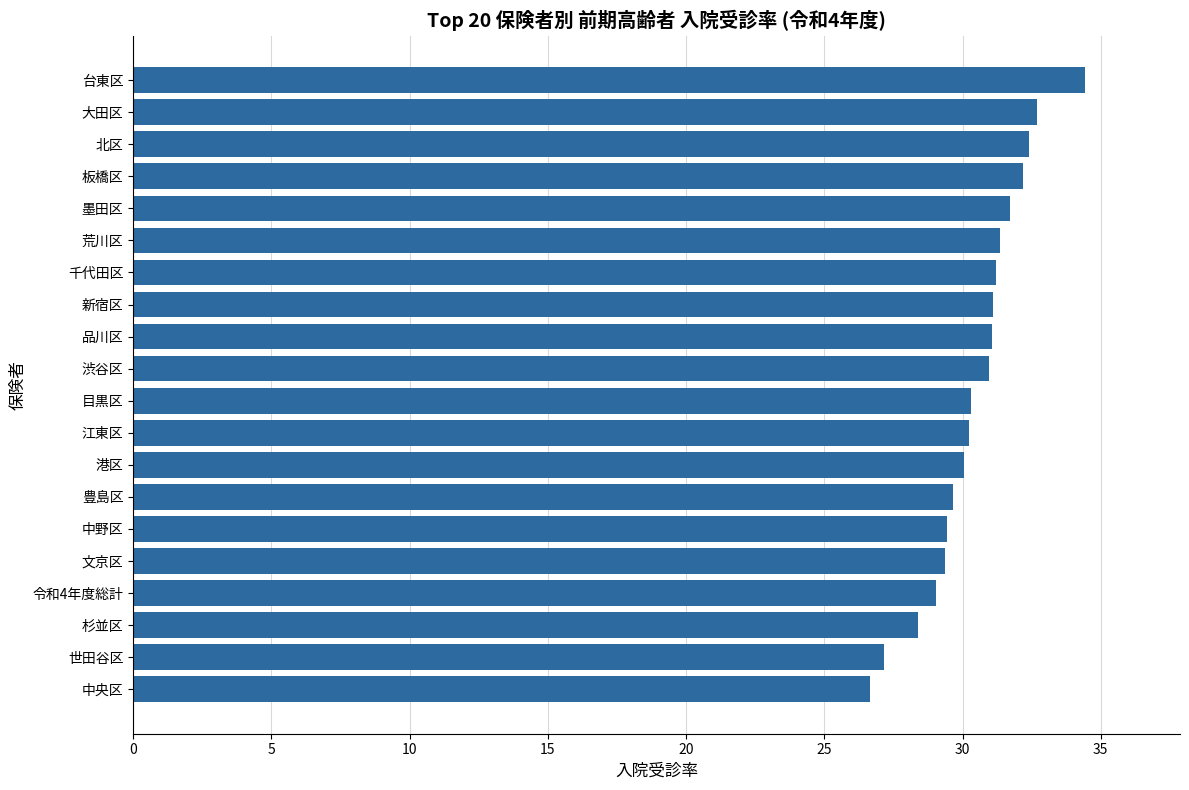

Which label corresponds to the smallest value in the chart?

中央区